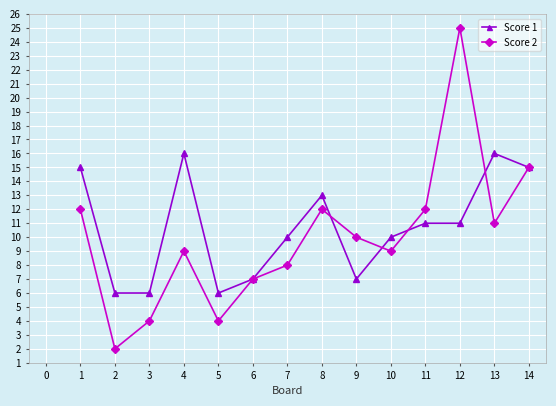

Reading right to left, extract all data points from this chart.

Score 1: 15	16	11	11	10	7	13	10	7	6	16	6	6	15
Score 2: 15	11	25	12	9	10	12	8	7	4	9	4	2	12